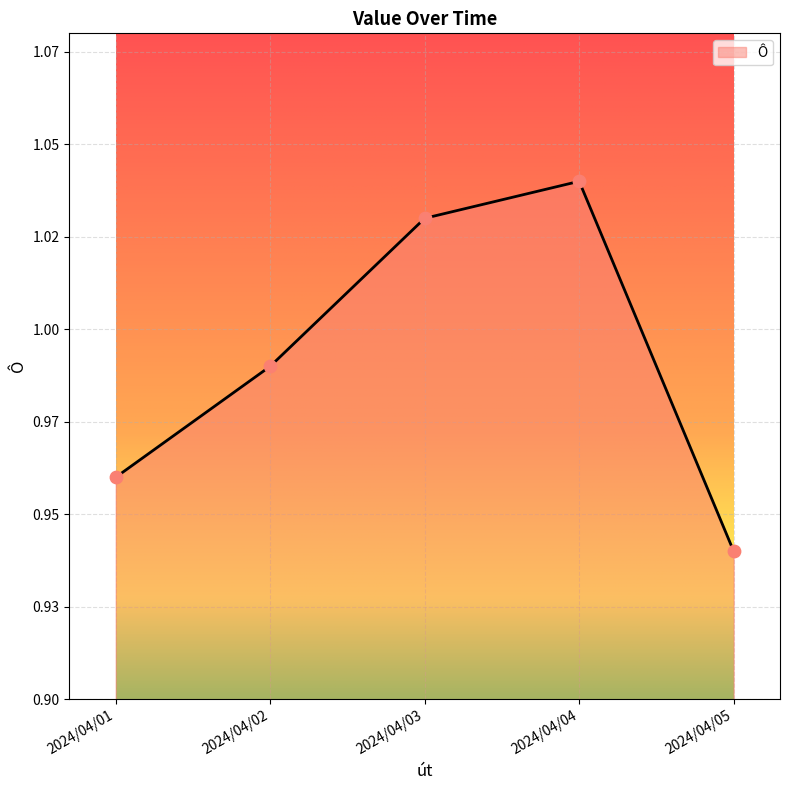

What is the ratio of the value at 2024/04/04 to the value at 2024/04/03?

1.0